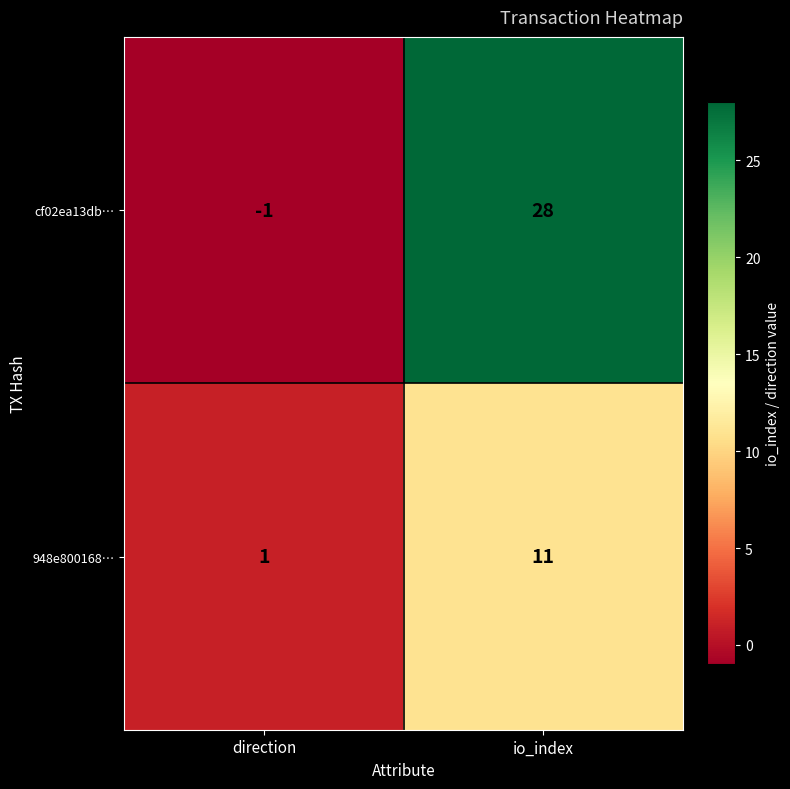

Is it true that cf02ea13db… equals -1 at direction?

True